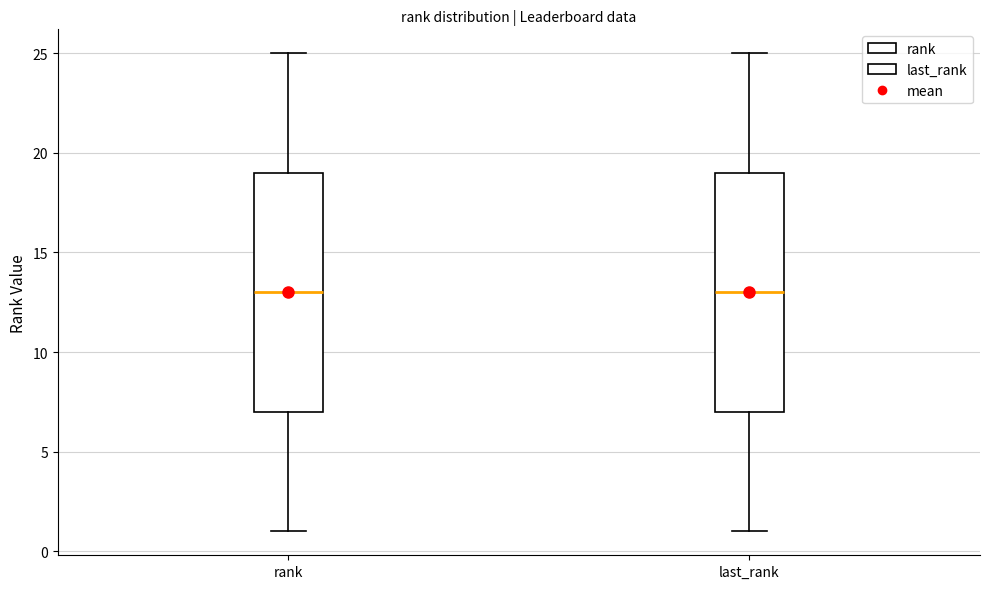

Reading left to right, read every box against the y-axis: the position of its median line, the range the box covers, and the ends of its whiskers. The values are not printed on the chart, so give them approximately, as read against the axis.

rank: median 13, box 7 to 19, whiskers 1 to 25
last_rank: median 13, box 7 to 19, whiskers 1 to 25